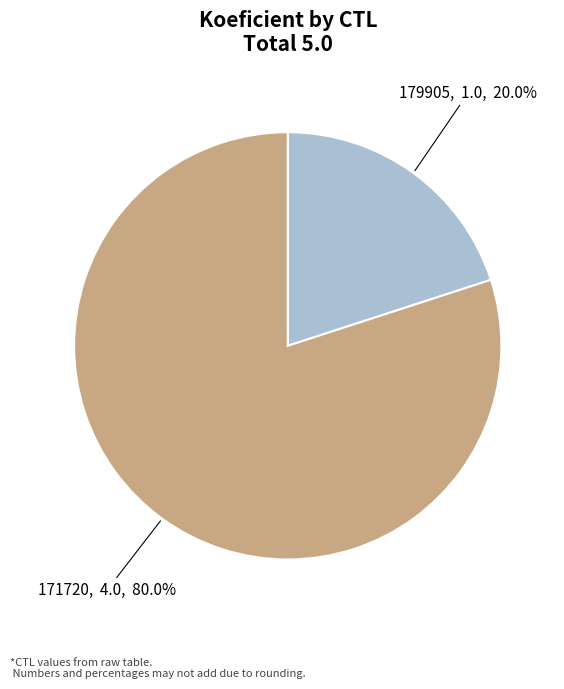

To the nearest percent, what is the combined percentage of 179905 and 171720?

100%